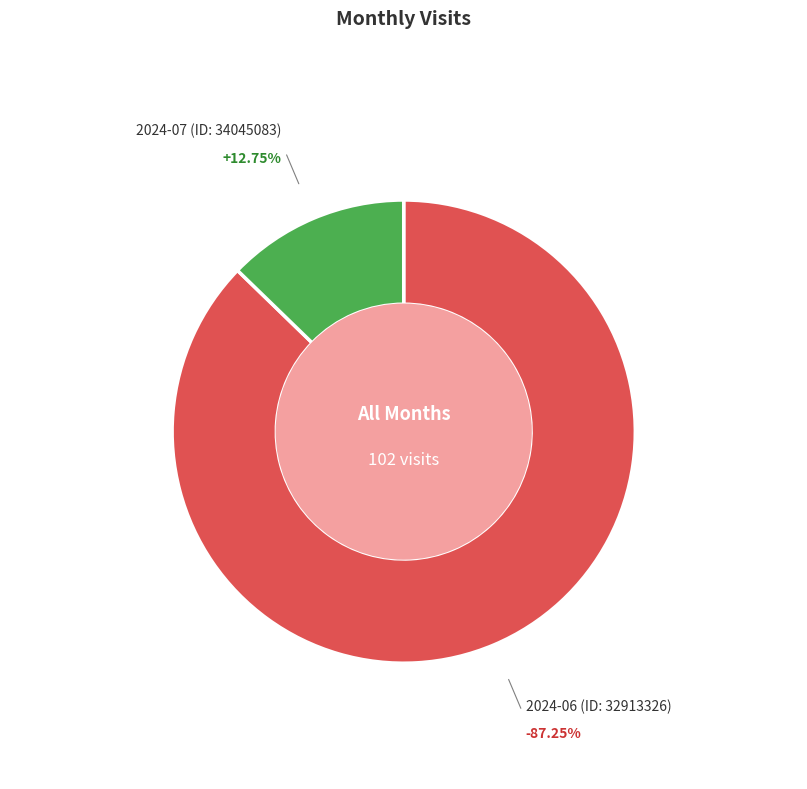

How many slices are in this pie chart?

2